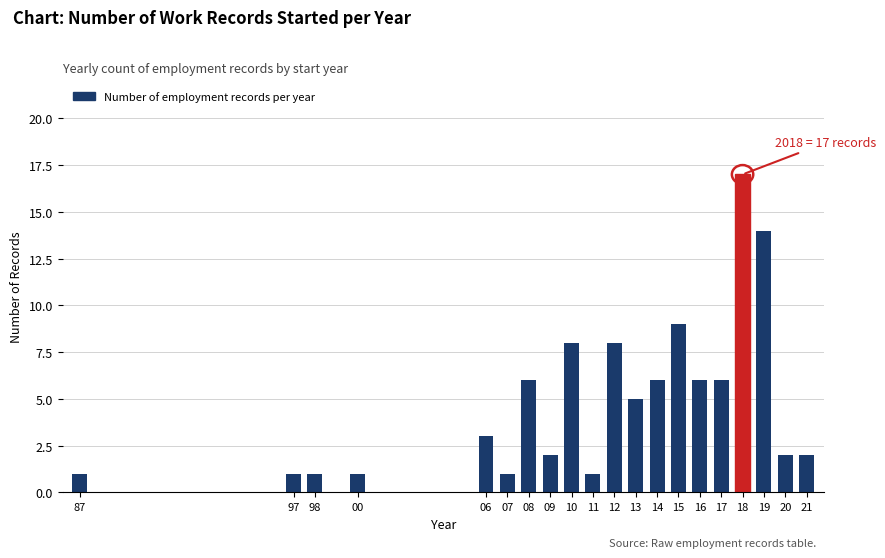

Reading left to right, transcribe all the data shown in this chart.

1	1	1	1	3	1	6	2	8	1	8	5	6	9	6	6	17	14	2	2